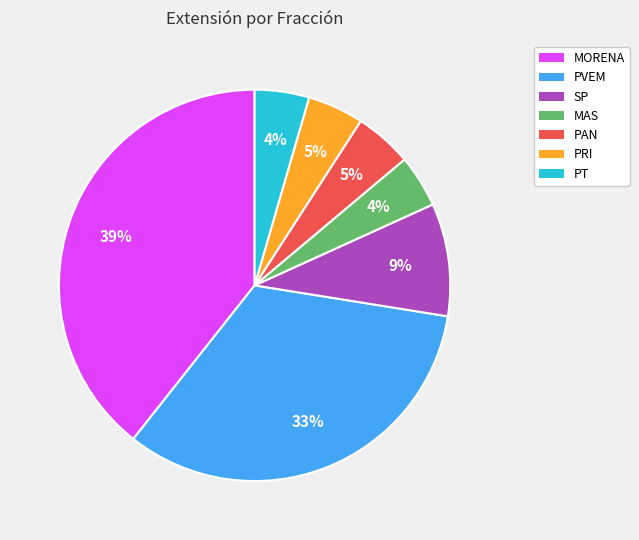

To the nearest percent, what is the difference between the PT and PVEM slice percentages?

29%